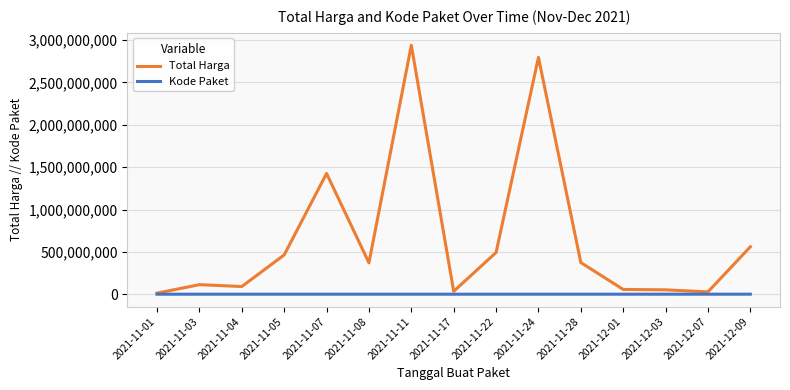

Which category has the highest value across all series?

2021-11-11